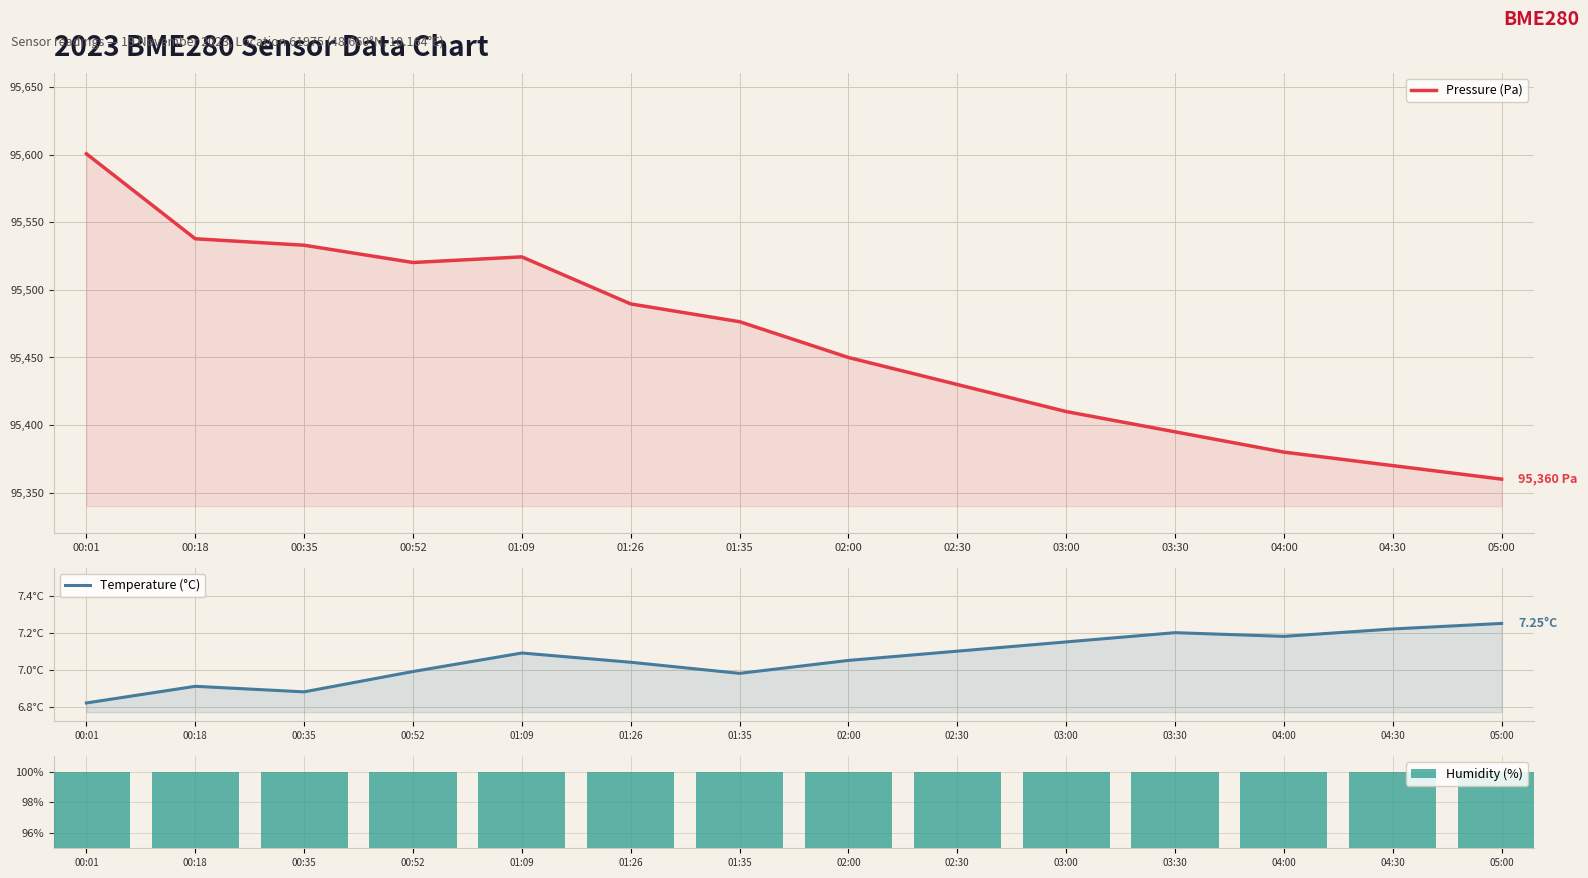

Between 00:18 and 01:35, which series saw the biggest shift?

Pressure (Pa)